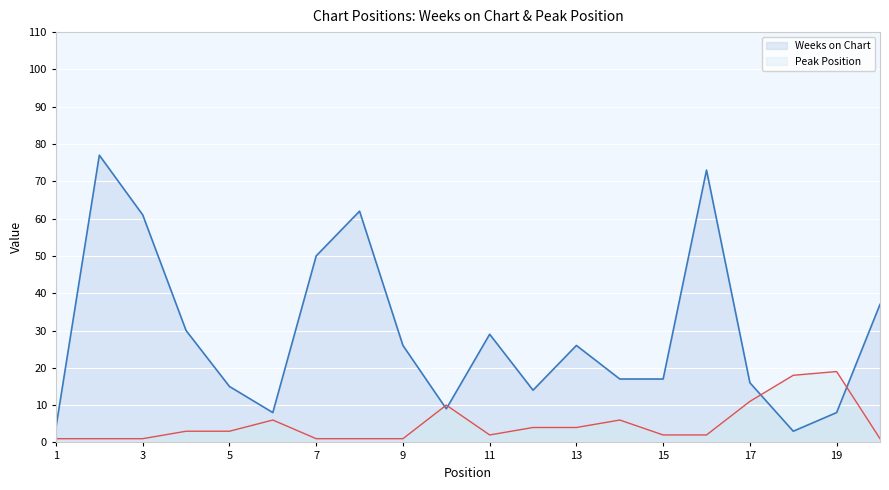

What is the spread (max minus min) of values at 8?

61